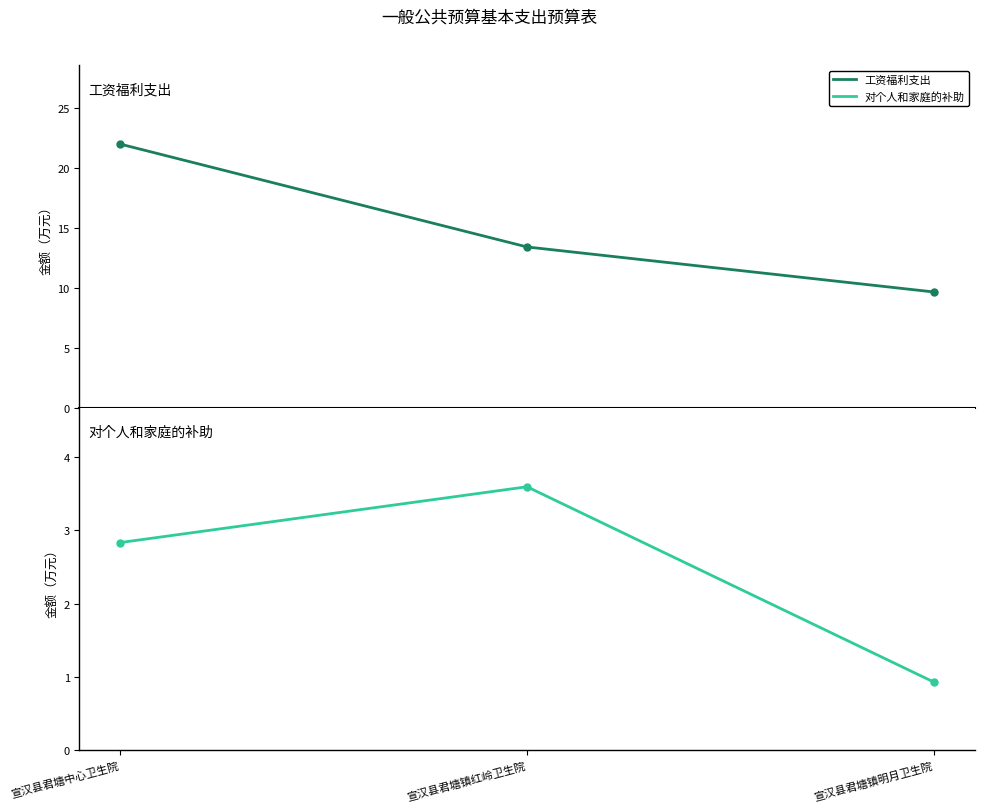

Does the chart display data point markers on the line(s)?

Yes